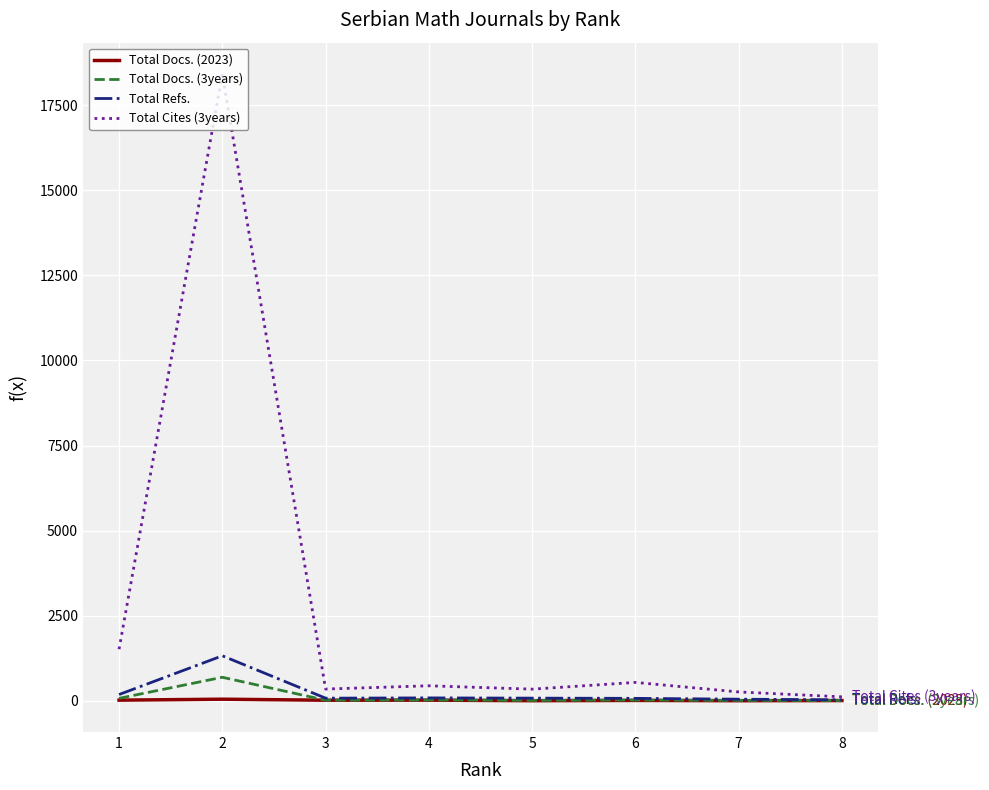

What is the sum of all Total Cites (3years) values?

21987